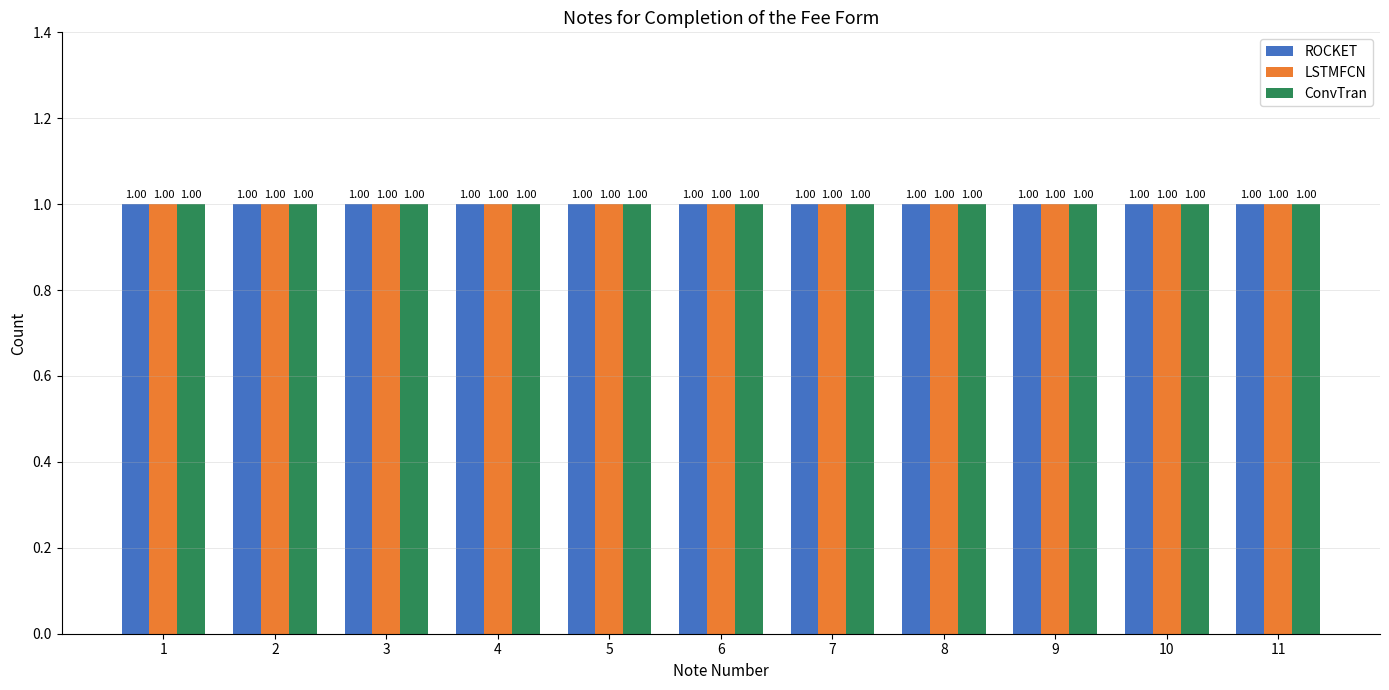

Does the chart contain any negative values?

No